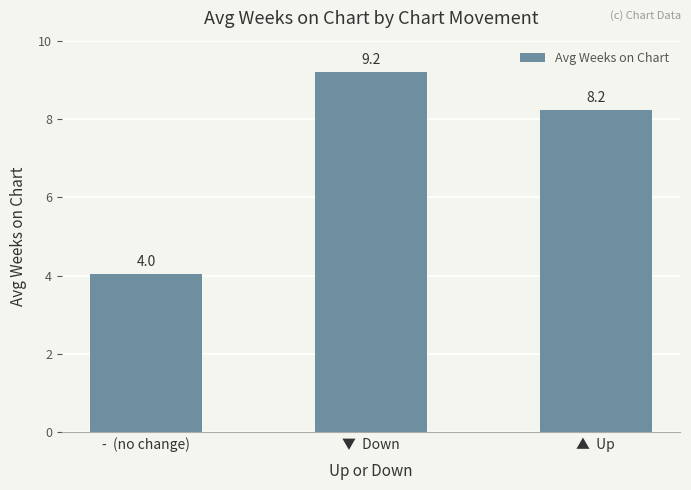

What is the smallest value displayed?

4.0